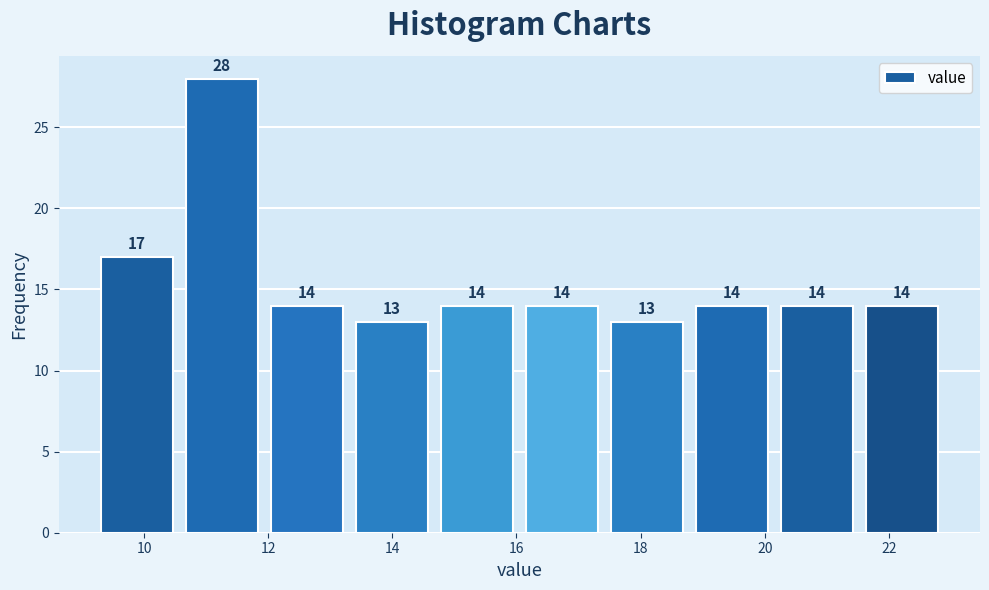

Over which range of the x-axis is the bar tallest?

10.6 to 12.0